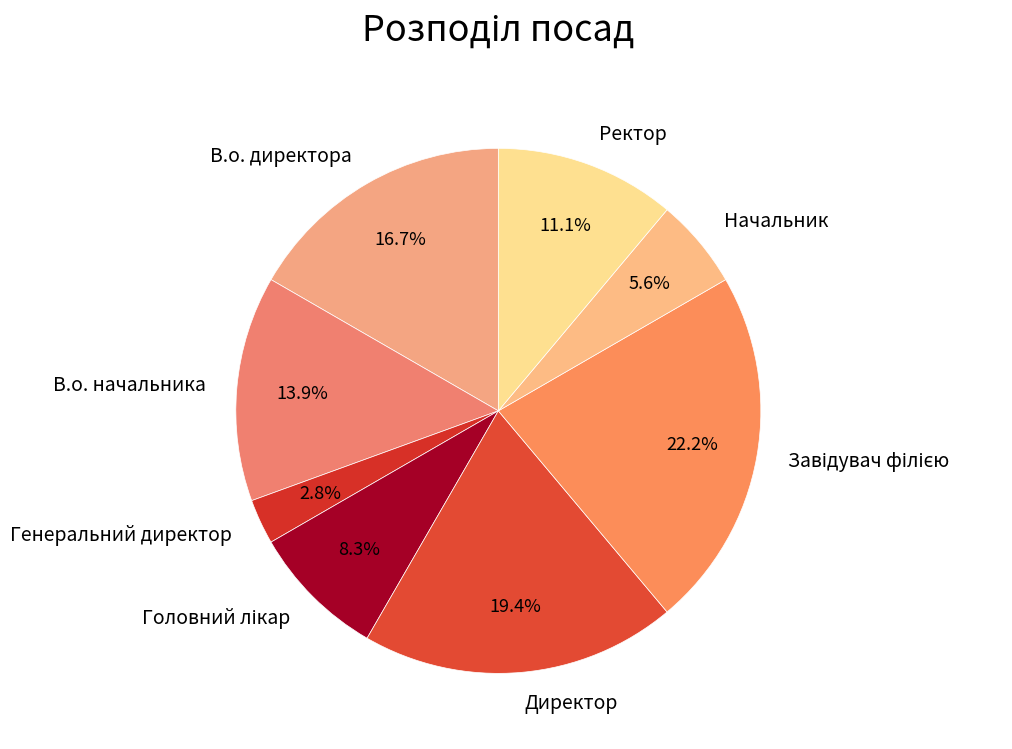

Which has a higher value, Ректор or Начальник?

Ректор